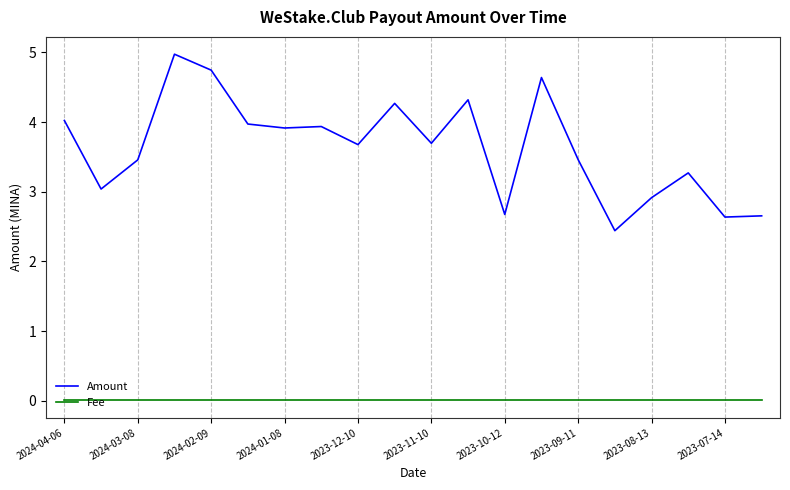

Which series has the largest total across all categories?

Amount